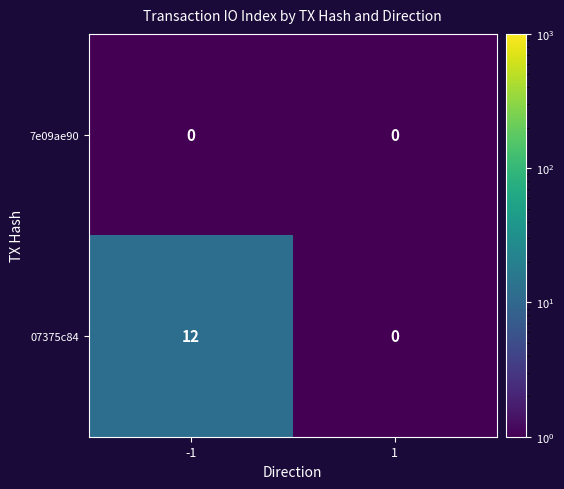

What is the spread (max minus min) of values at -1?

12